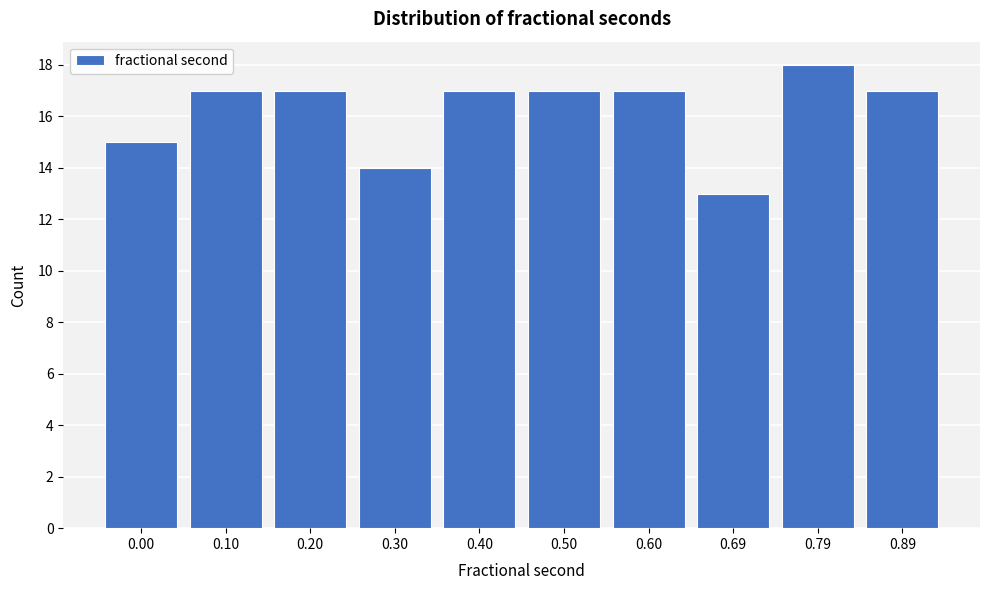

Reading right to left, transcribe all the data shown in this chart.

17	18	13	17	17	17	14	17	17	15